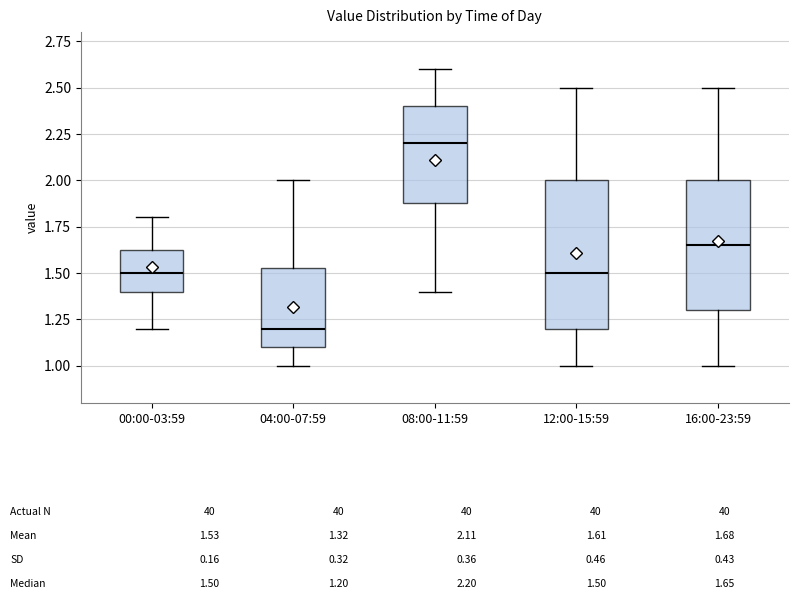

Which box has the highest median line?

08:00-11:59